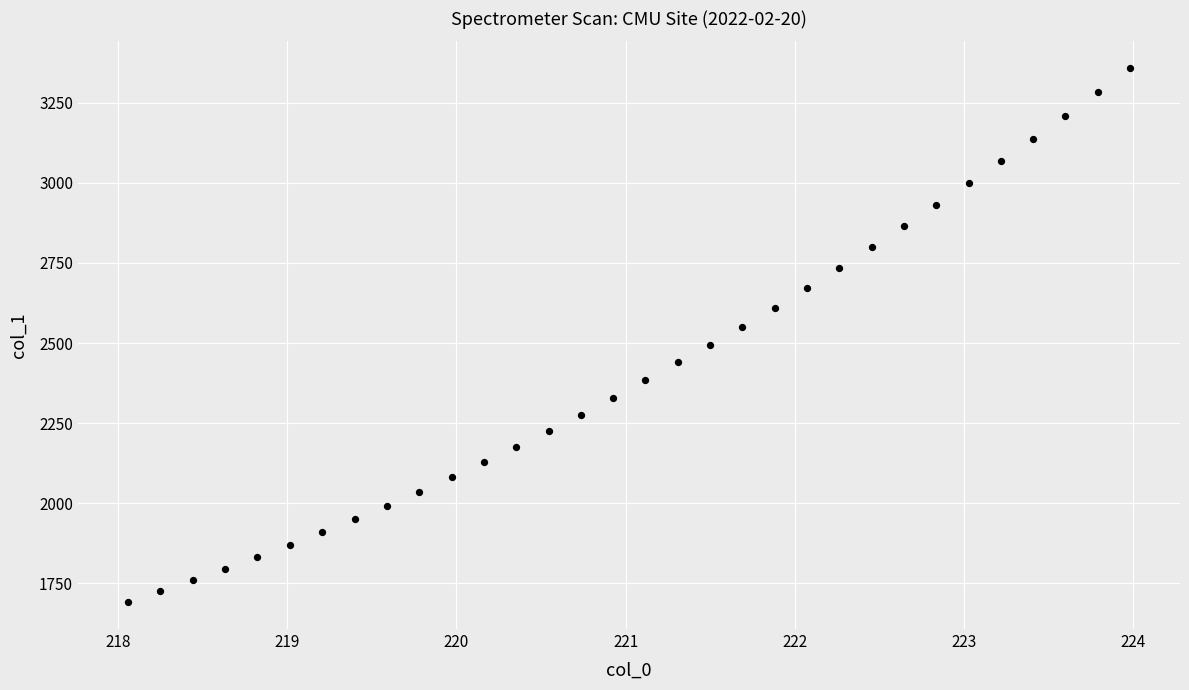

What is the range of X values (max minus min)?

5.9